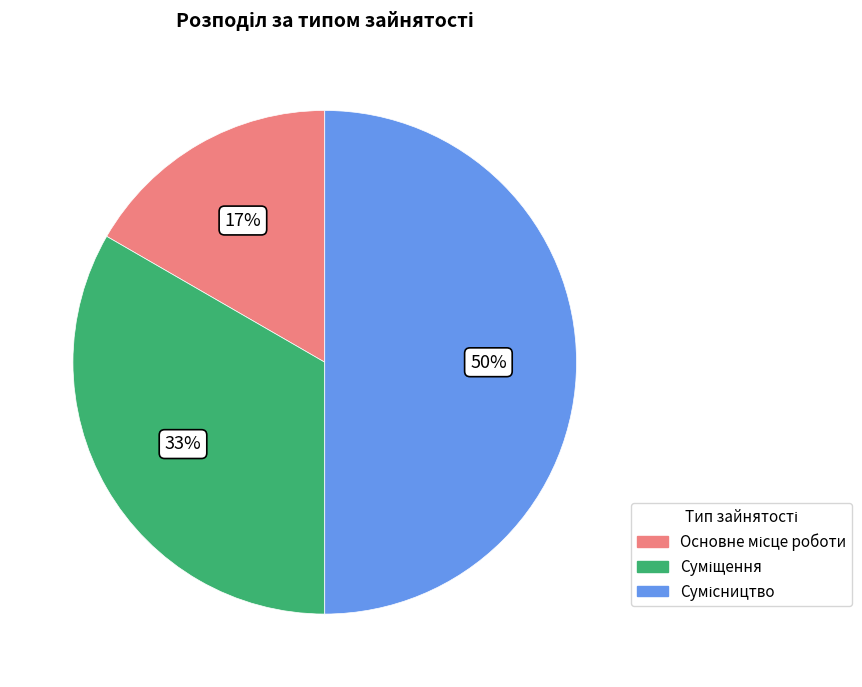

To the nearest percent, what is the average slice percentage?

33%